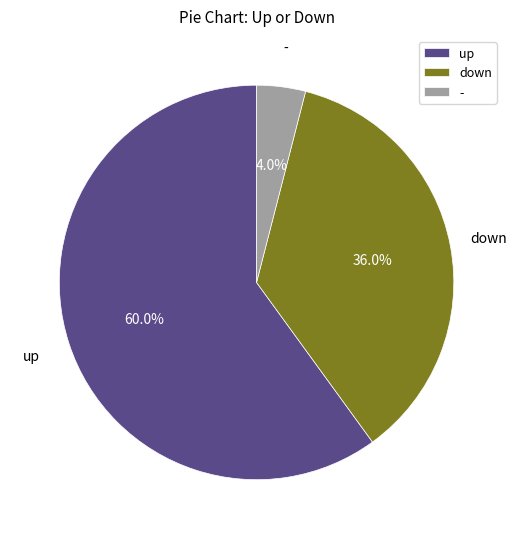

True or false: up accounts for 60% of the total.

True